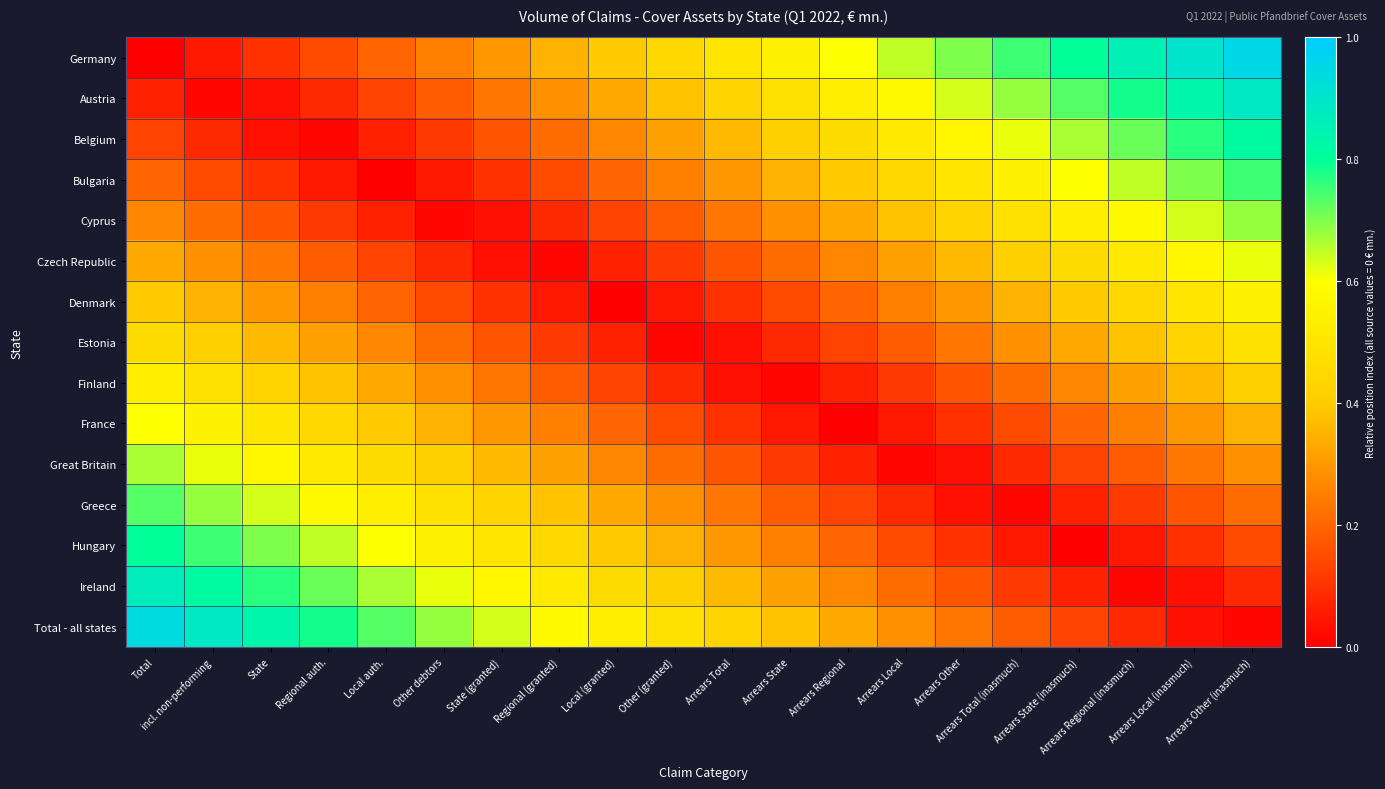

Which category has the highest value across all series?

Arrears Other (inasmuch)